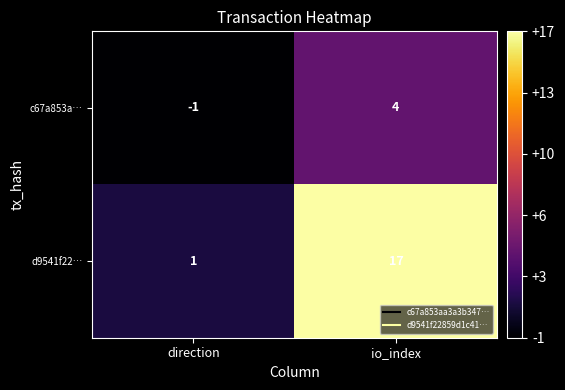

List the series in order of their overall mean, highest first.

d9541f22…, c67a853a…